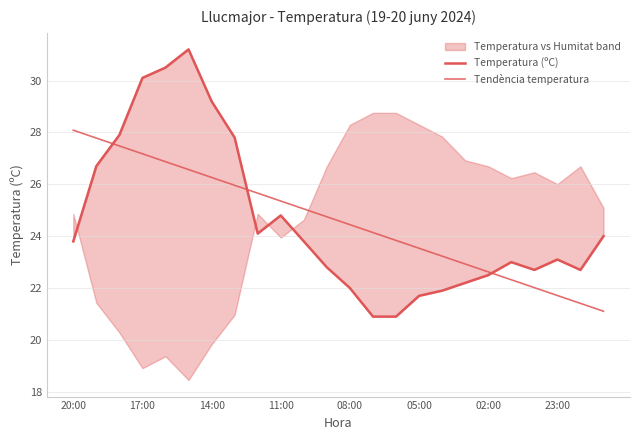

True or false: Tendència temperatura has a value of 40.4 at 14.

False